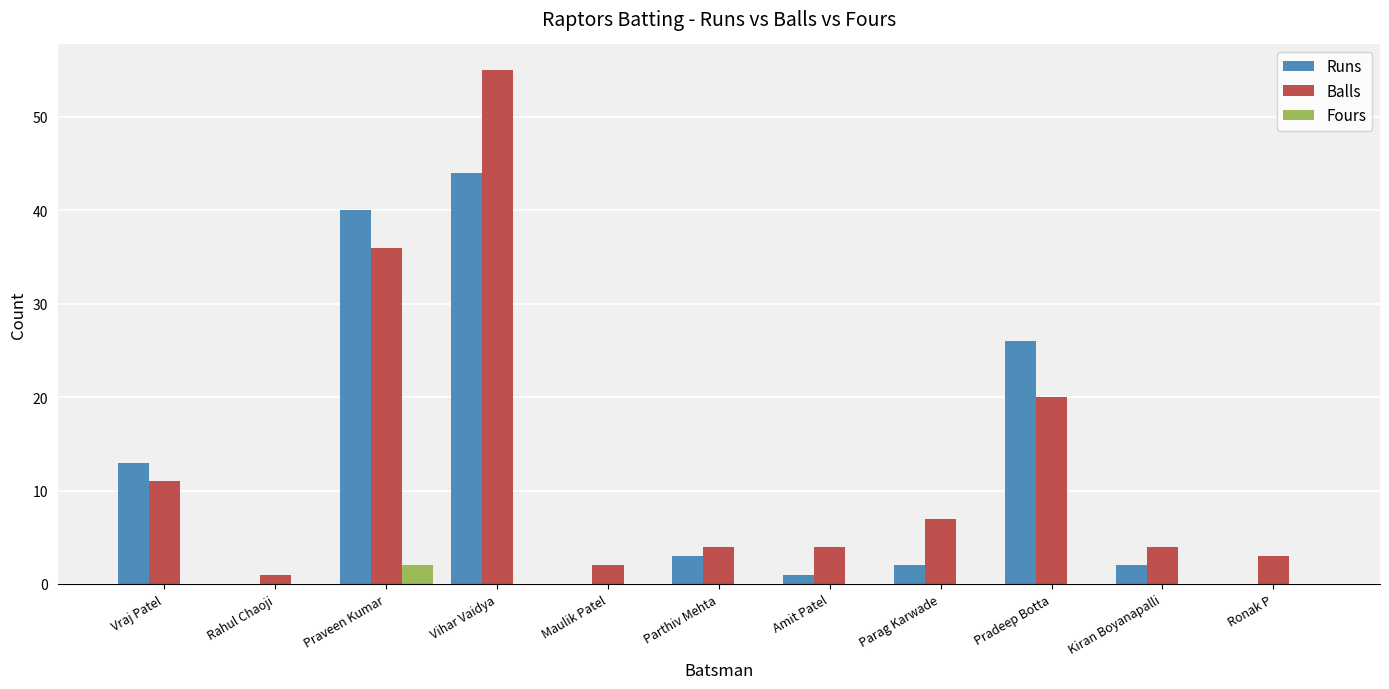

What is the spread (max minus min) of values at Maulik Patel?

2